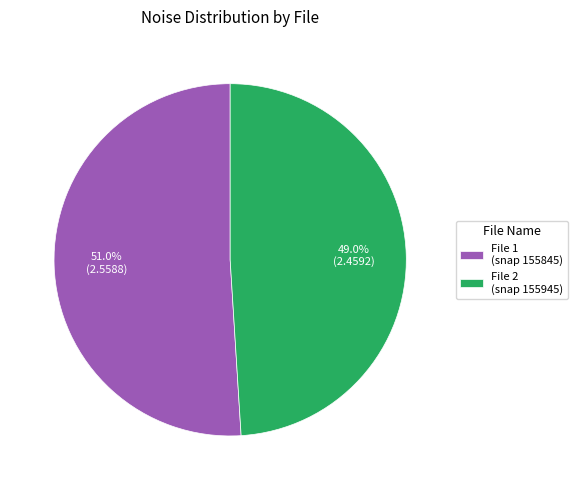

Approximately how many times larger is the value at File 1 (snap 155845) compared to File 2 (snap 155945)?

1.0